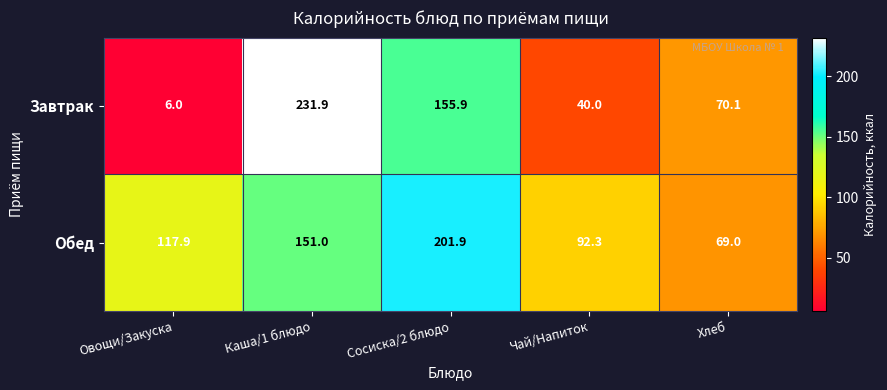

What is the difference between the maximum and minimum values in the Завтрак series?

225.9